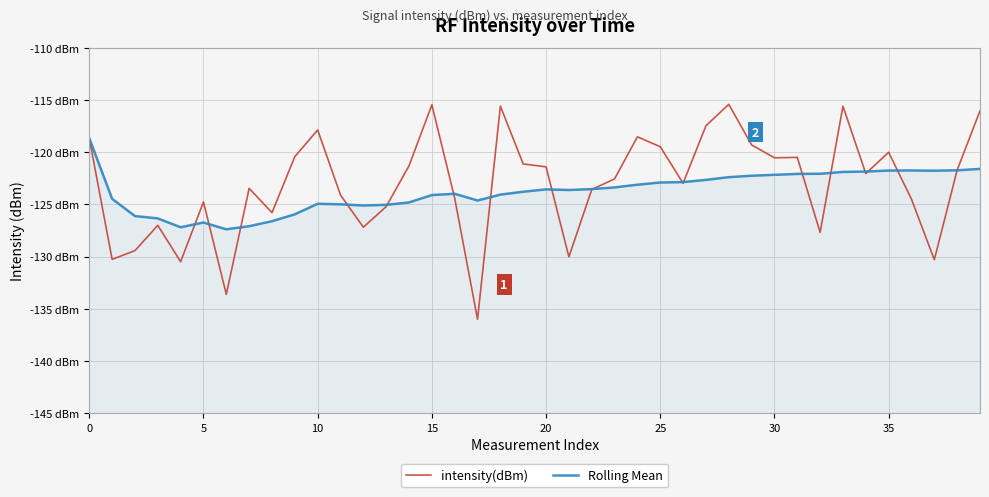

What is the value of the Rolling Mean point at the 18th from the left?

-124.6